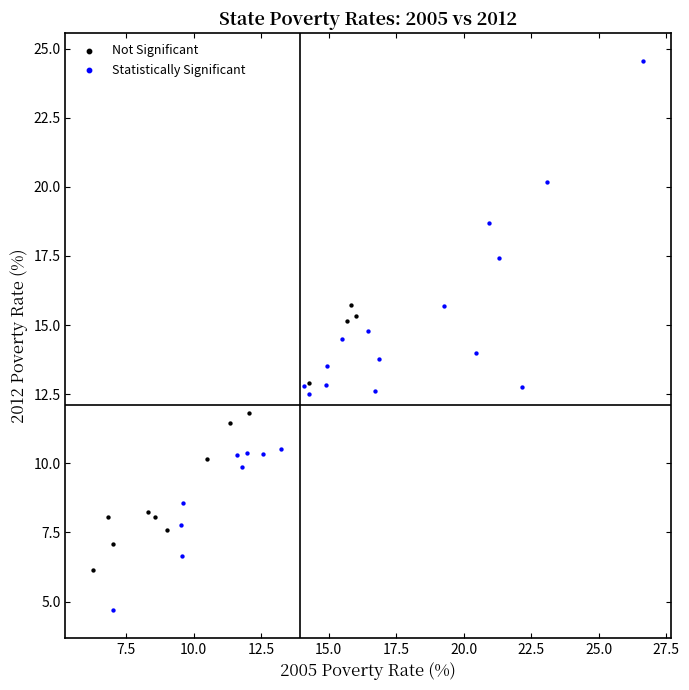

Which series reaches the minimum Y coordinate?

Statistically Significant